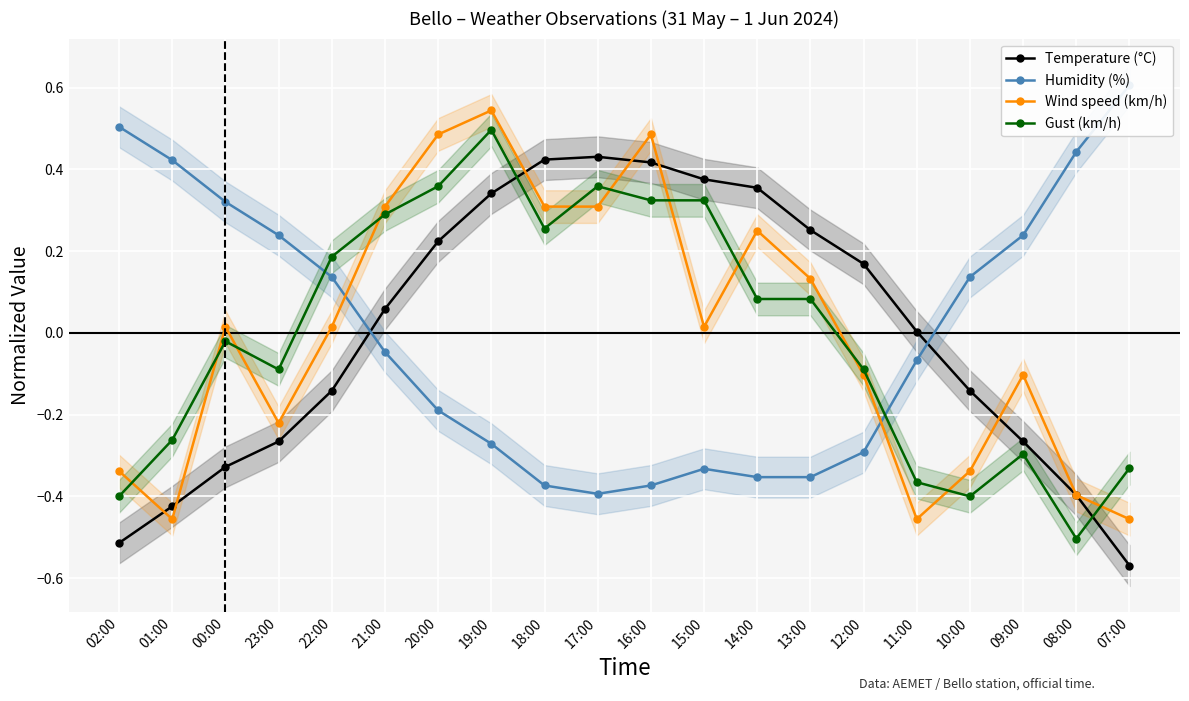

Rank the categories by Temperature (°C) value from highest to lowest.

17:00, 18:00, 16:00, 15:00, 14:00, 19:00, 13:00, 20:00, 12:00, 21:00, 11:00, 22:00, 10:00, 23:00, 09:00, 00:00, 08:00, 01:00, 02:00, 07:00